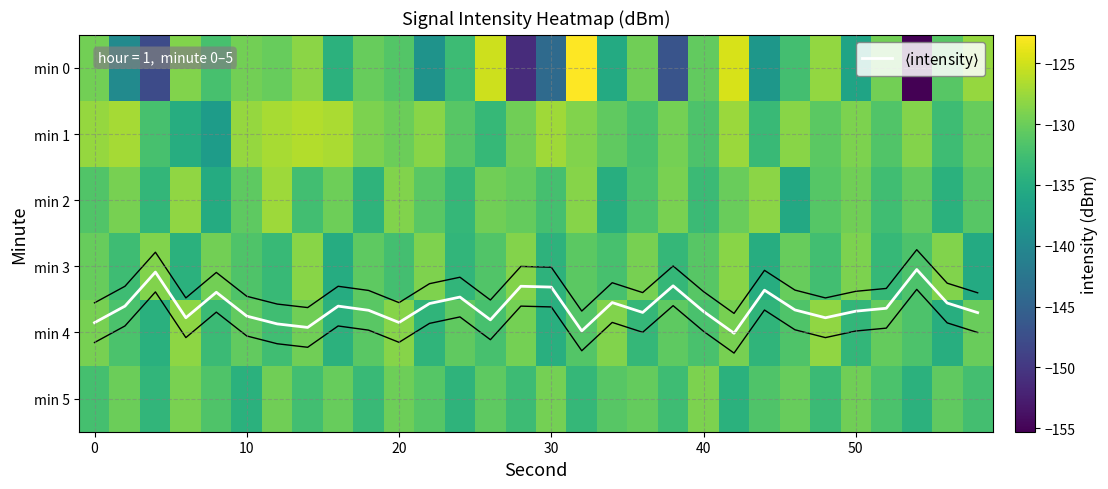

What is the minimum value for min 5?

-134.5